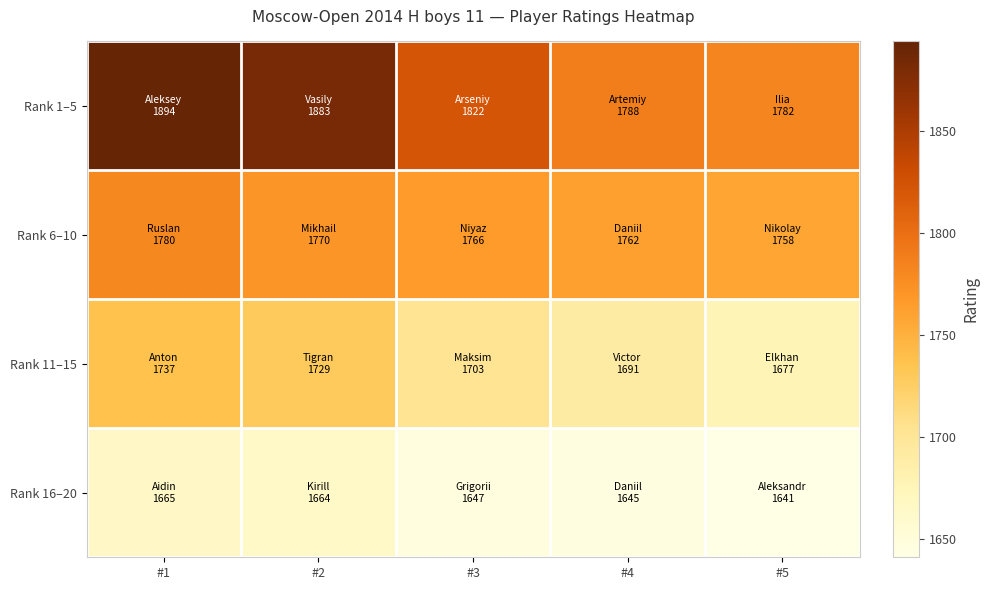

Which series has the largest total across all categories?

Rank 1–5